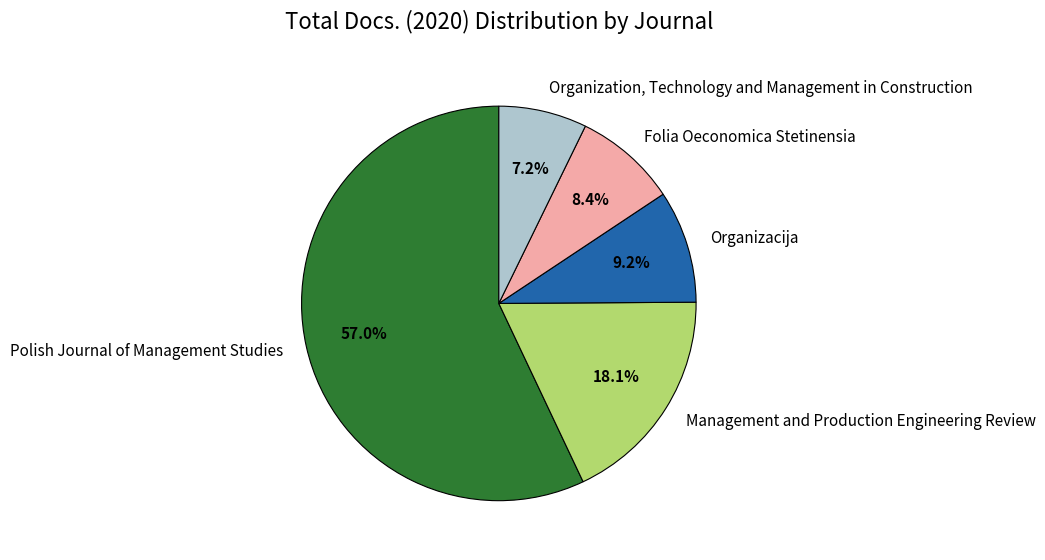

Is there a majority slice in this chart?

Yes